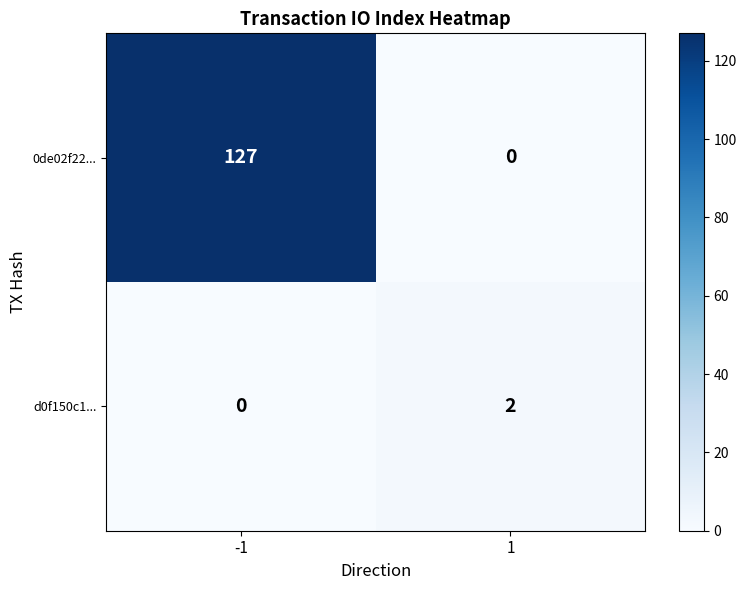

Which category has the lowest value in the d0f150c1... series?

-1